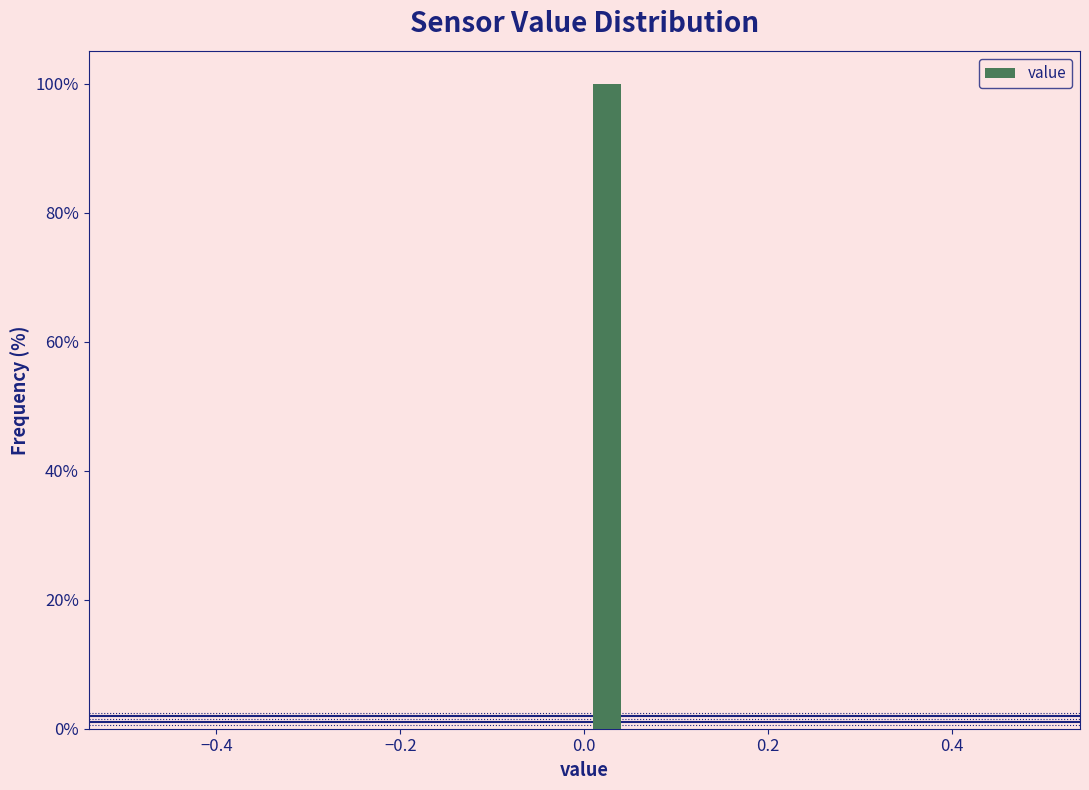

Read against the x-axis, roughly where is the centre of the tallest bar?

0.02